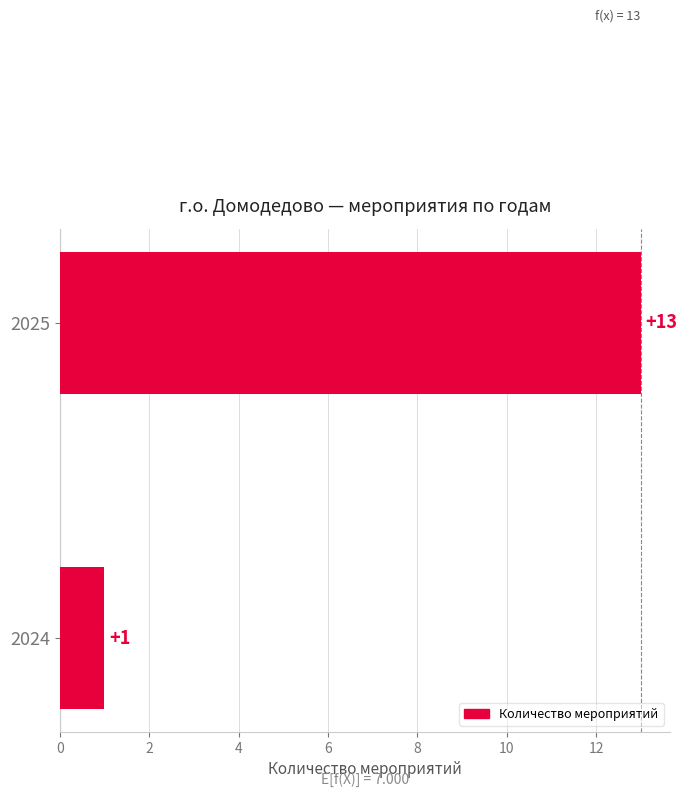

Reading bottom to top, transcribe all the data shown in this chart.

1	13